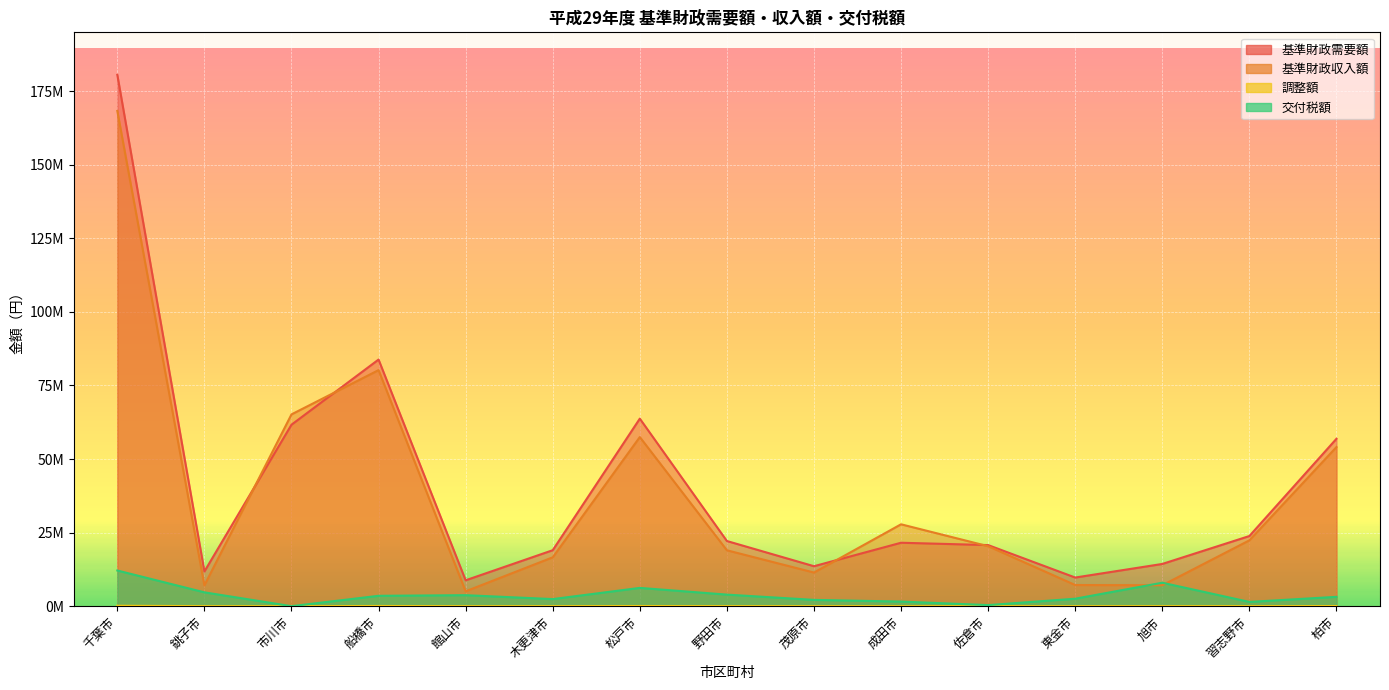

How many lines are shown in the chart?

4